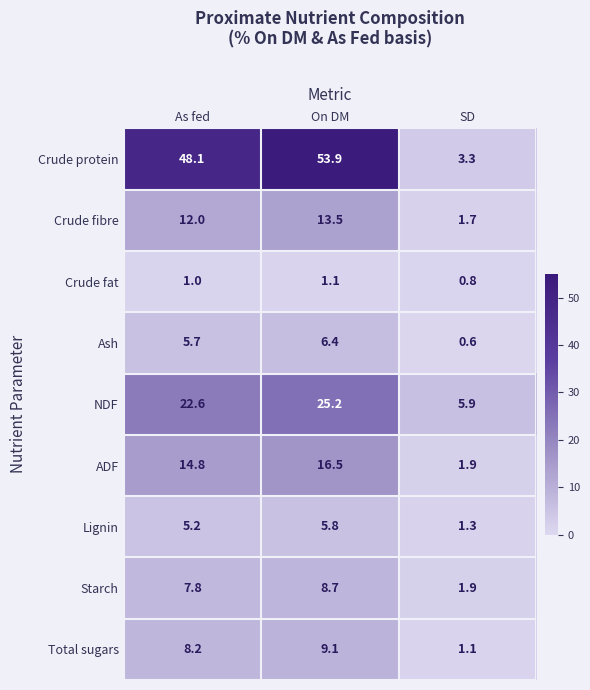

What is the minimum value shown in the chart?

0.6